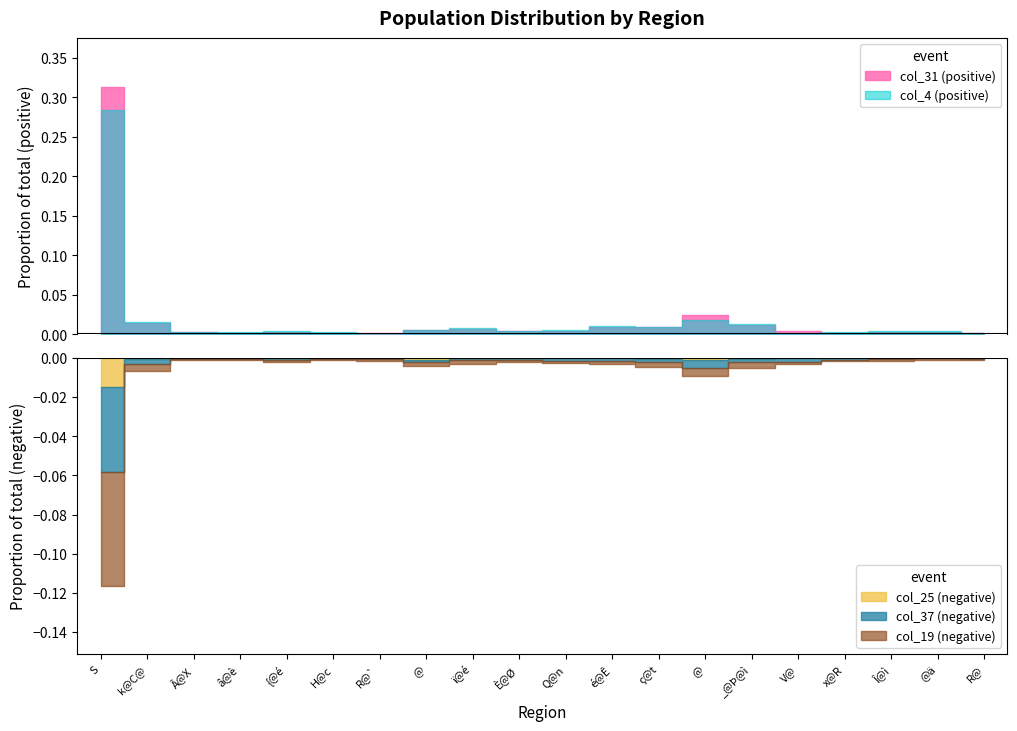

True or false: col_31 (positive) and col_37 (negative) intersect in this chart.

False